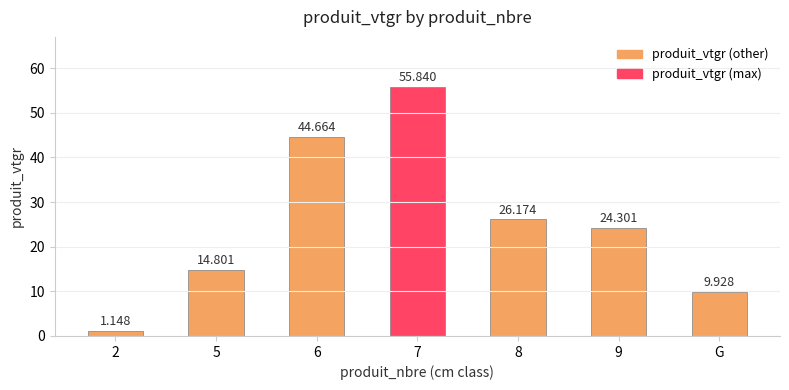

How many values are below 24?

3